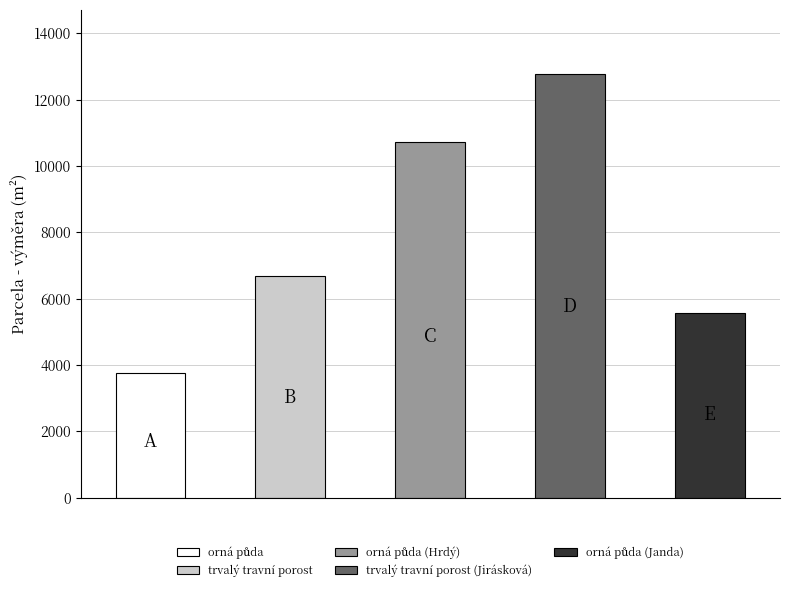

Between orná půda and trvalý travní porost (Jirásková), which is larger?

trvalý travní porost (Jirásková)